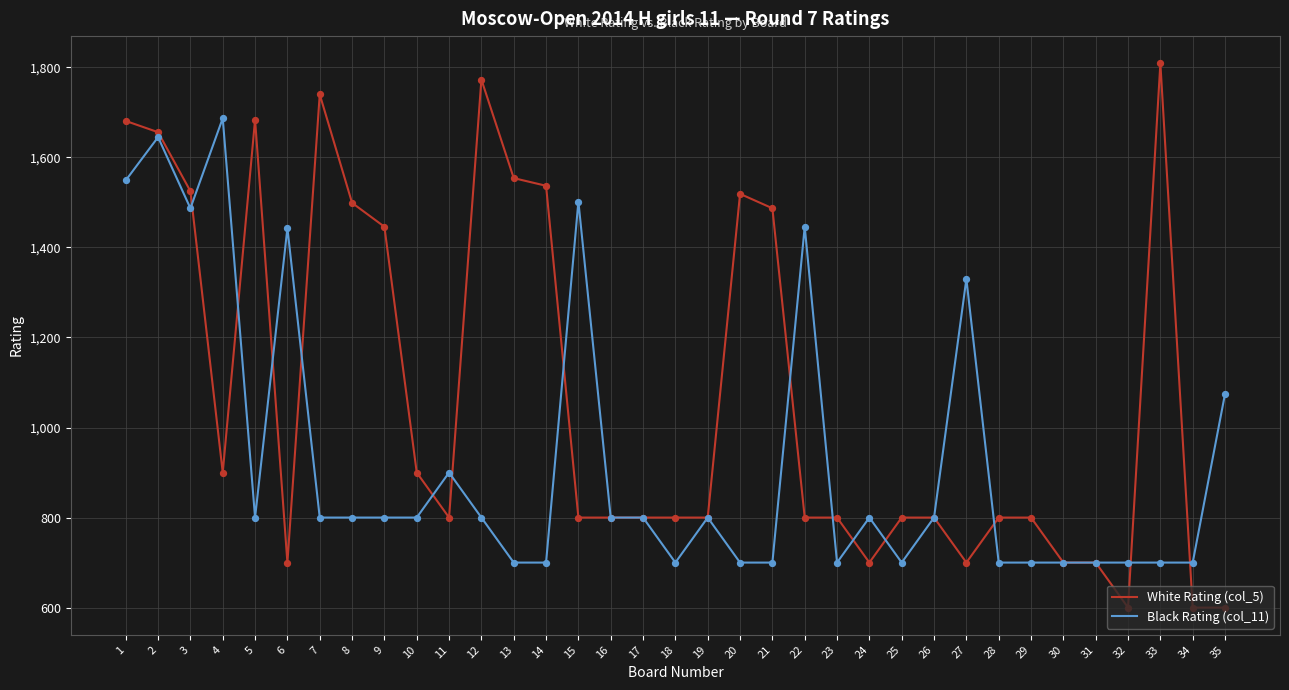

What is the total value across all series at 20?

2219